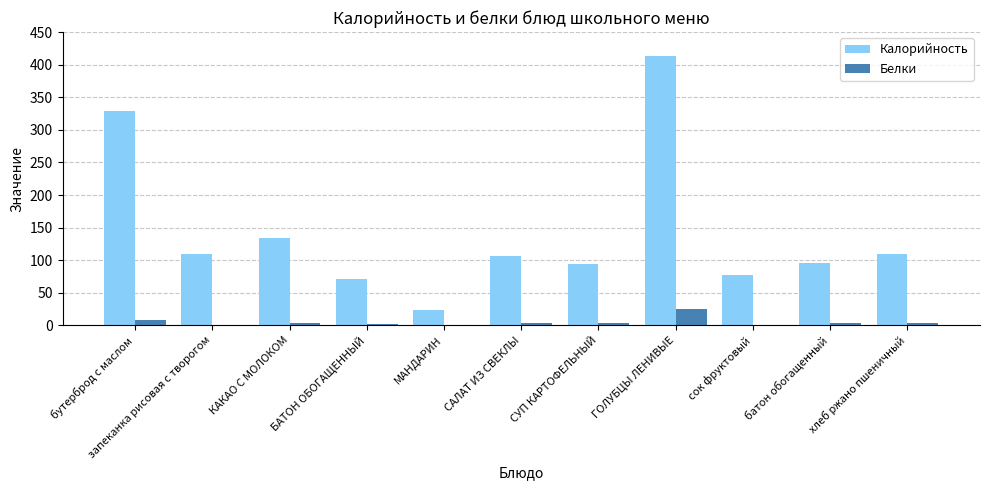

Which series changed the most between МАНДАРИН and хлеб ржано пшеничный?

Калорийность